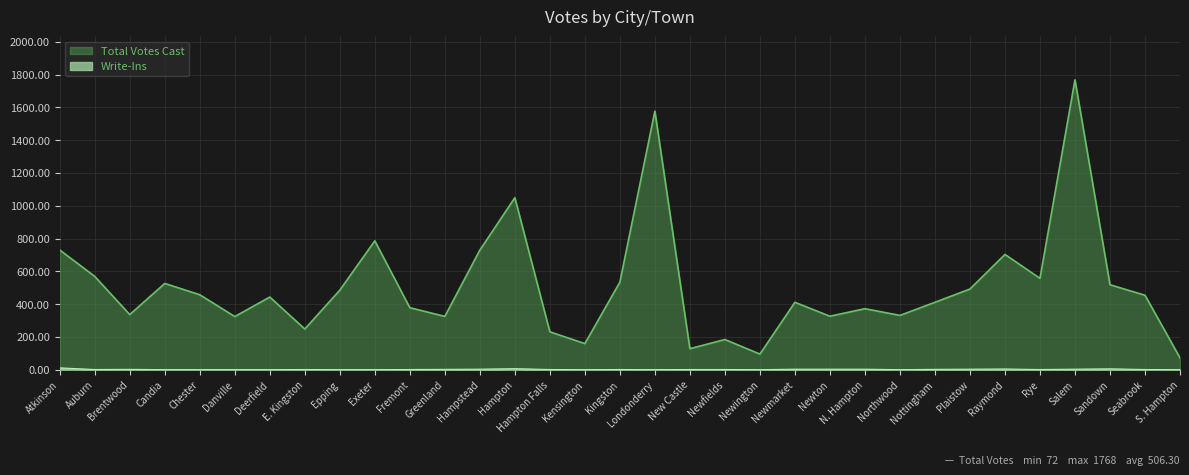

What is the label of the 30th point from the right?

Candia